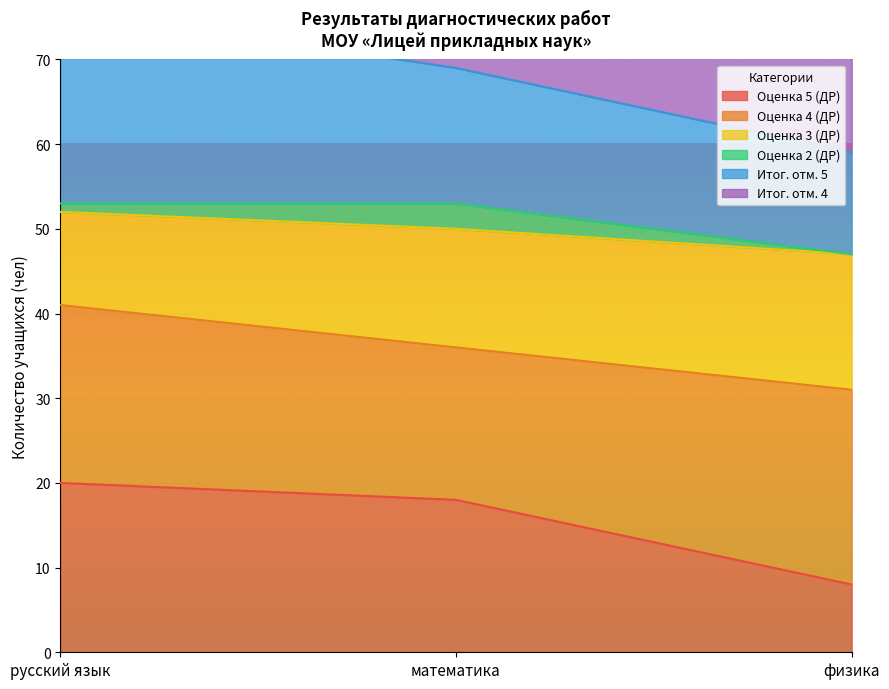

What position from the right is русский язык?

3